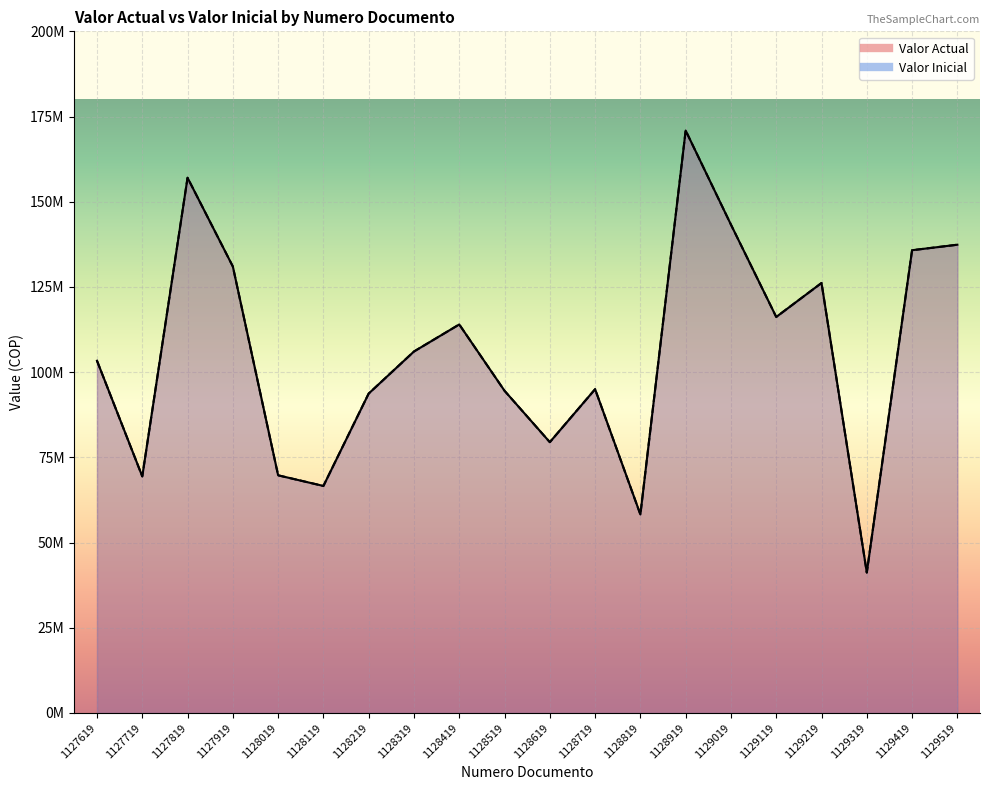

Rank the categories by Valor Inicial value from lowest to highest.

1129319, 1128819, 1128119, 1127719, 1128019, 1128619, 1128219, 1128519, 1128719, 1127619, 1128319, 1128419, 1129119, 1129219, 1127919, 1129419, 1129519, 1129019, 1127819, 1128919